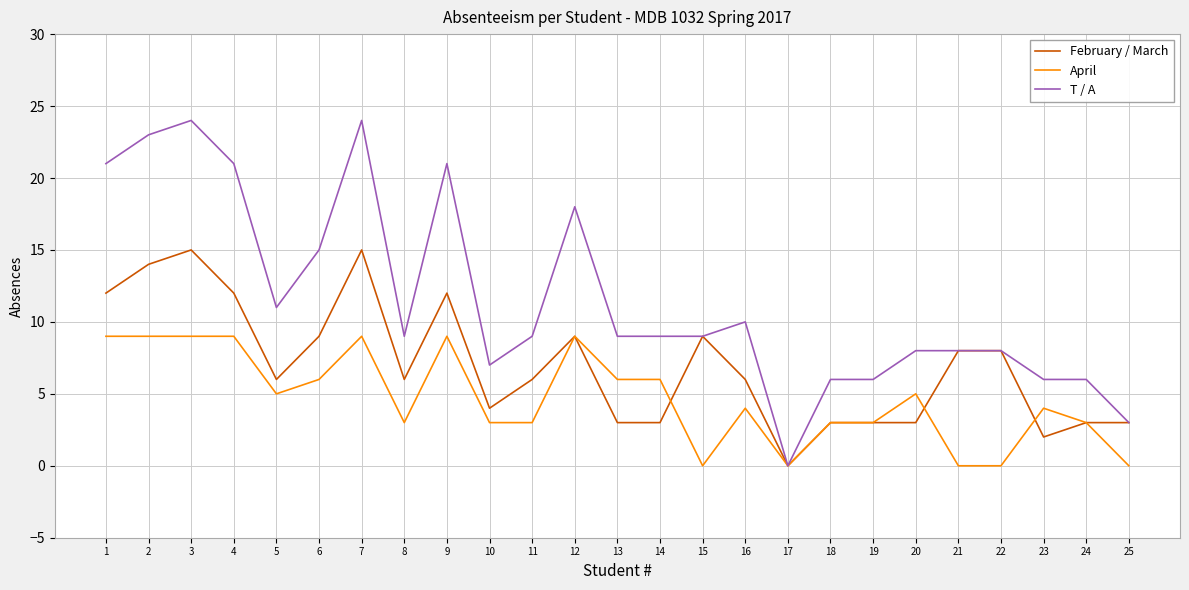

What is the highest value of the February / March series?

15